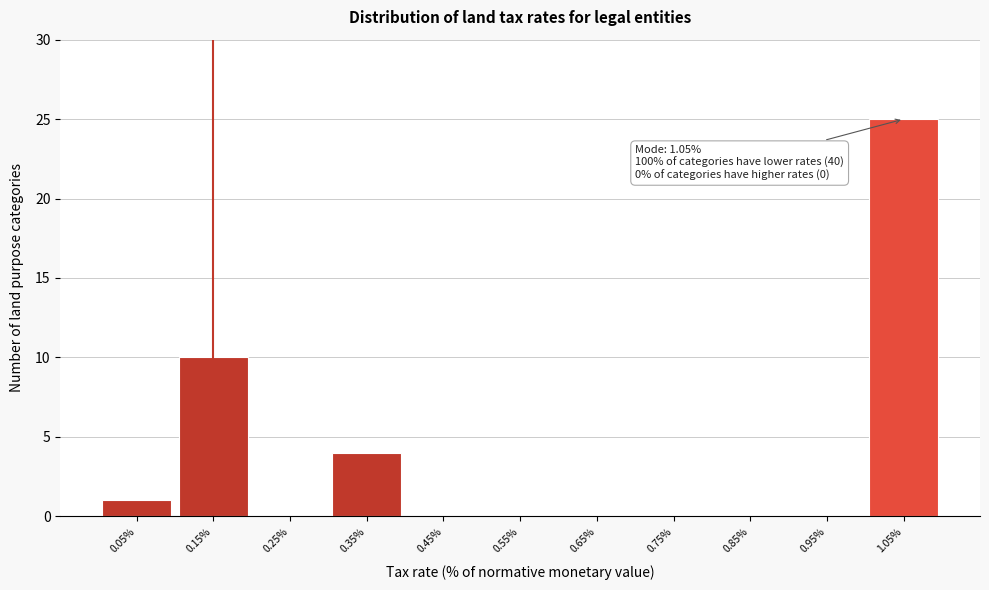

Which range on the x-axis has the tallest bar?

1.0 to 1.1